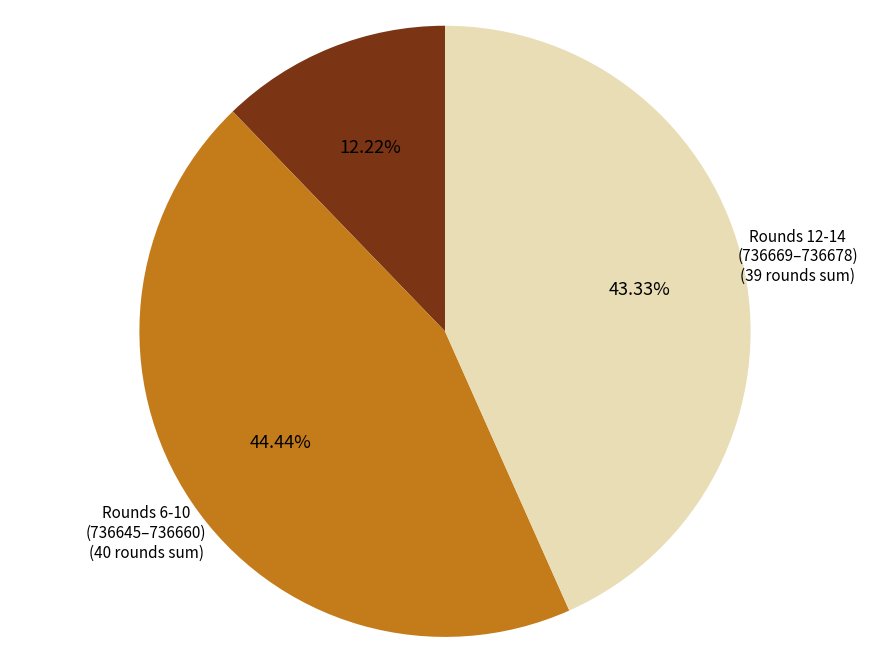

Does any single category account for the majority?

No